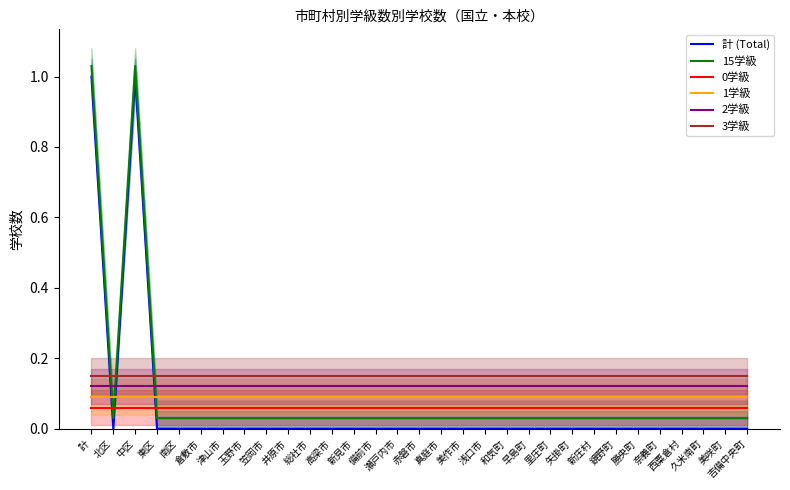

What are all the series names shown in the legend?

計 (Total), 15学級, 0学級, 1学級, 2学級, 3学級